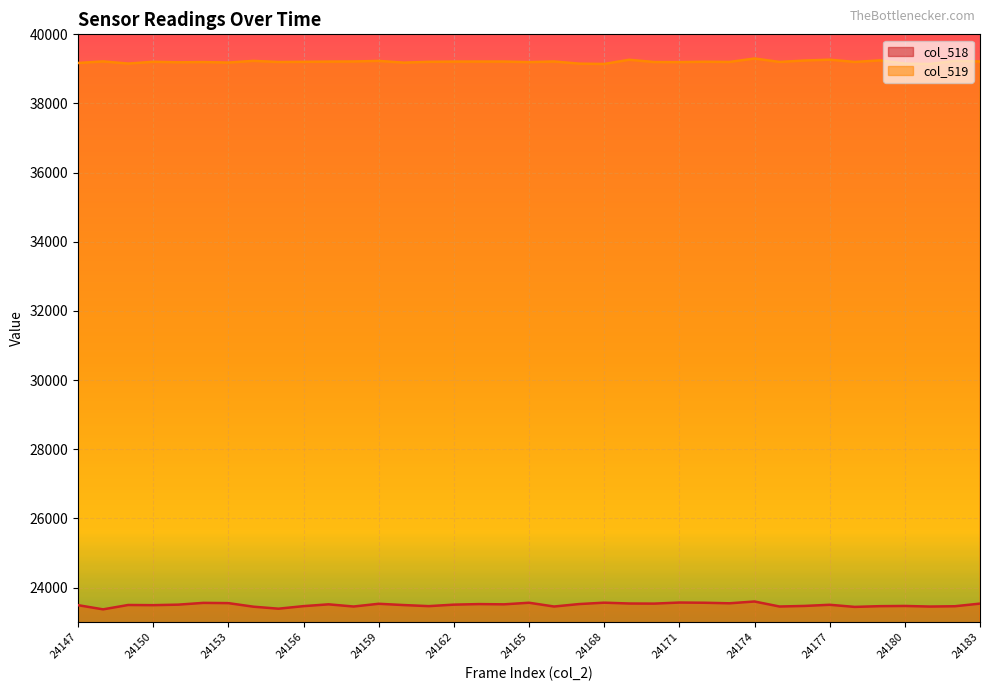

What is the sum of the col_519 values at 24171 and 24162?

78407